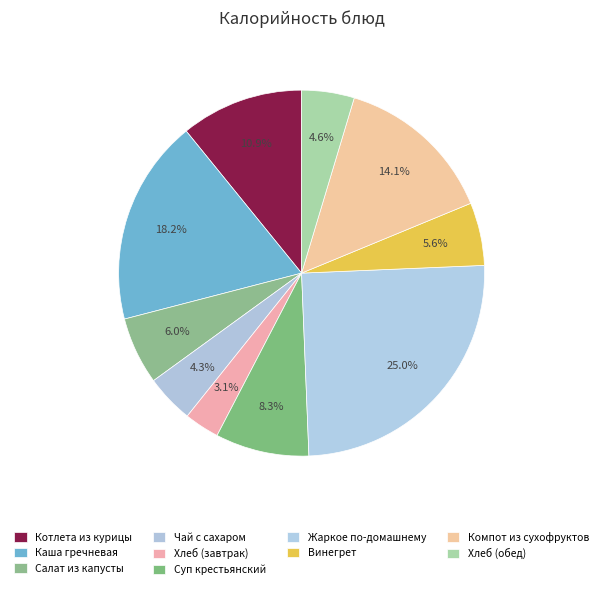

To the nearest percent, what portion does Хлеб (завтрак) represent?

3%